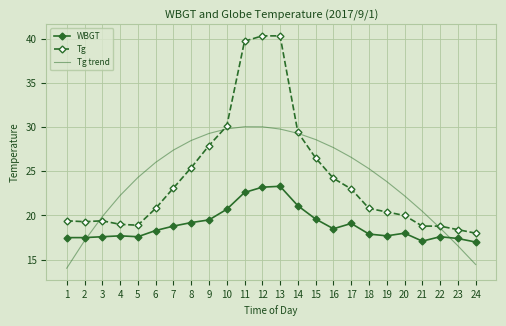

Where do WBGT and Tg trend first cross each other?

2 and 3